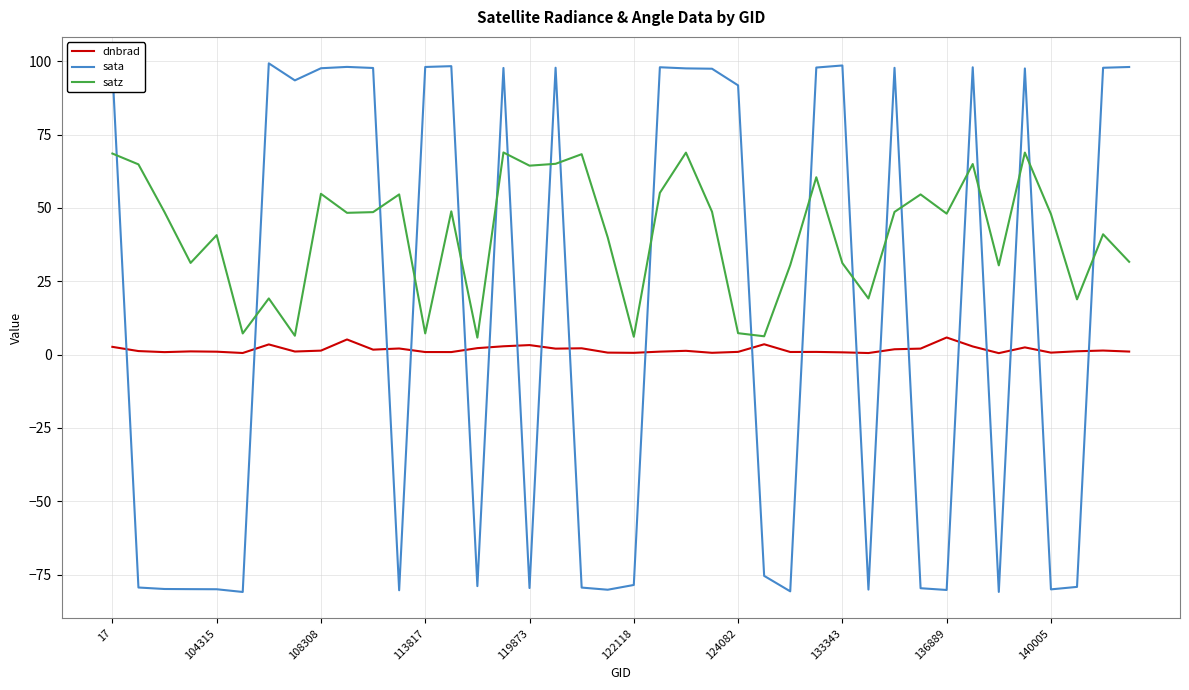

Which series has the largest total across all categories?

satz